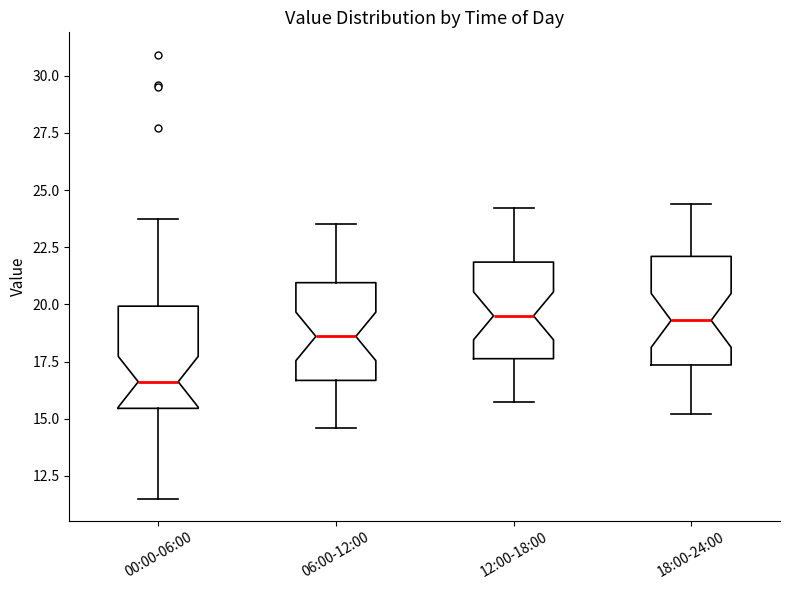

Which box's median line is the lowest?

00:00-06:00